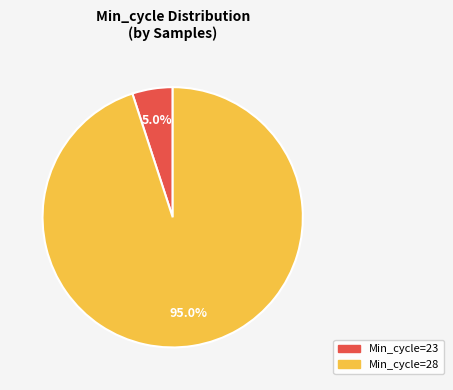

Does any single category account for the majority?

Yes